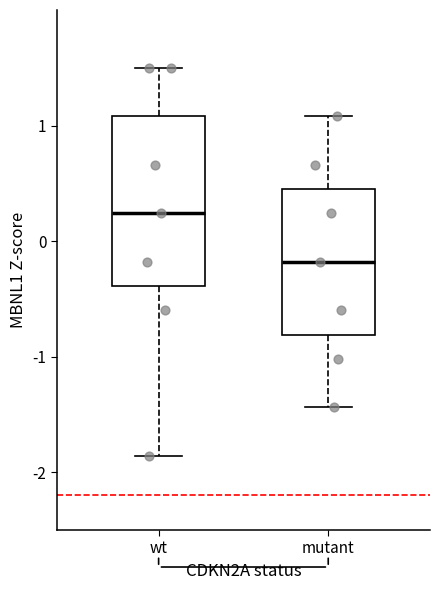

Which box's median line is the lowest?

mutant